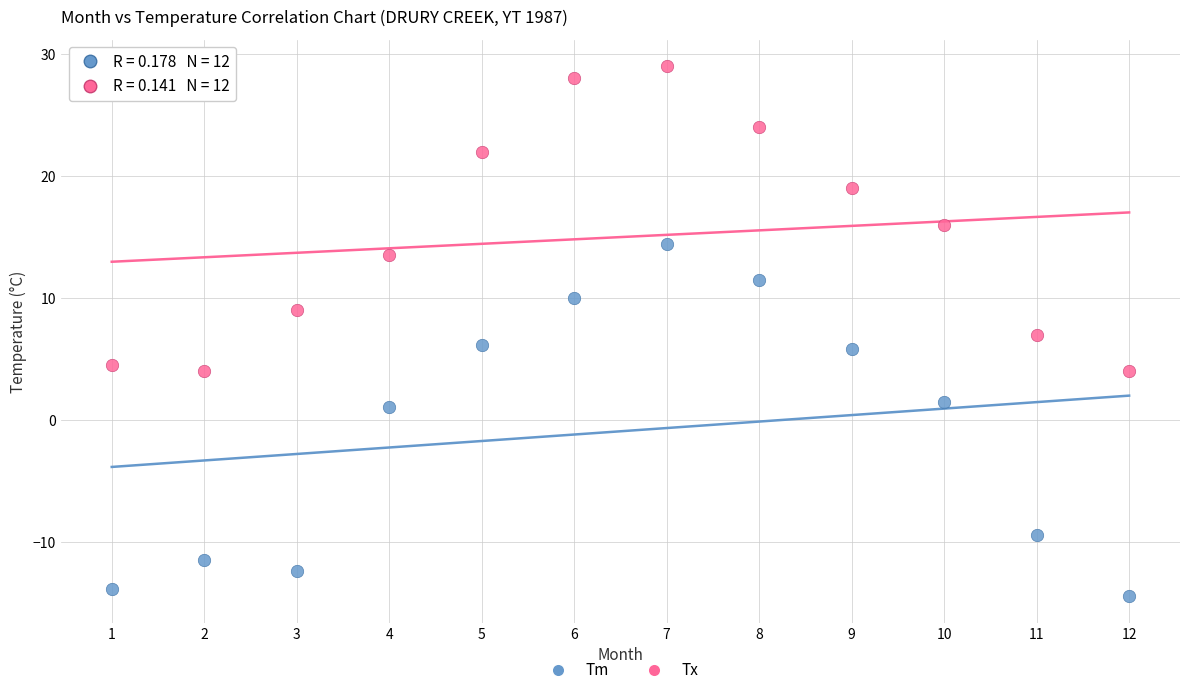

Across all data points, what is the range of X values (max minus min)?

11.0